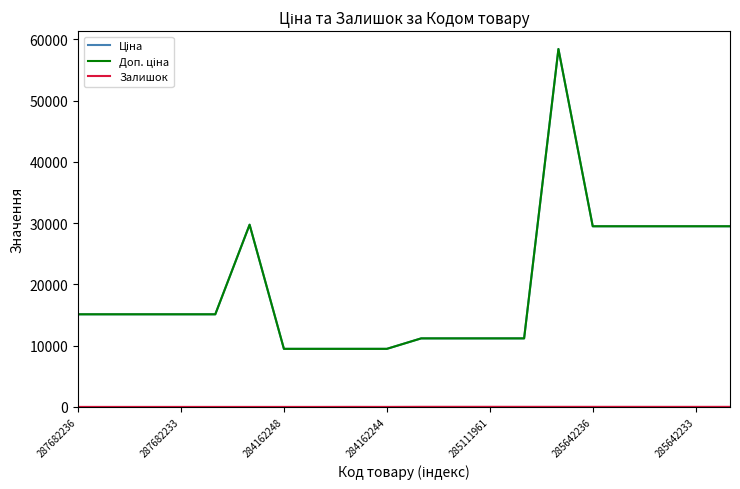

Is this an area chart (filled region under the line)?

No